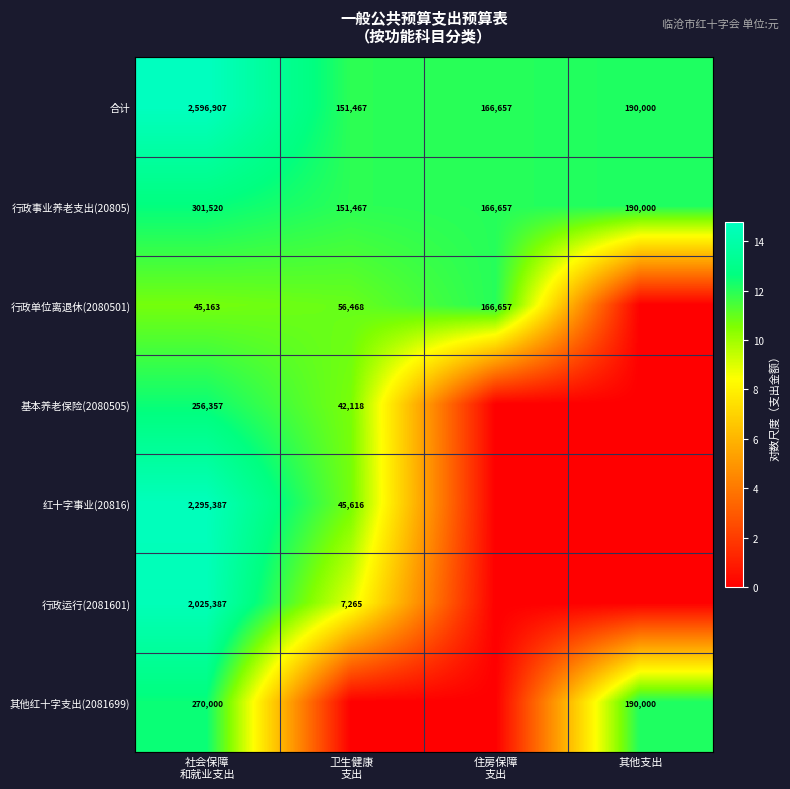

What is the average value of the 行政事业养老支出(20805) series?

202411